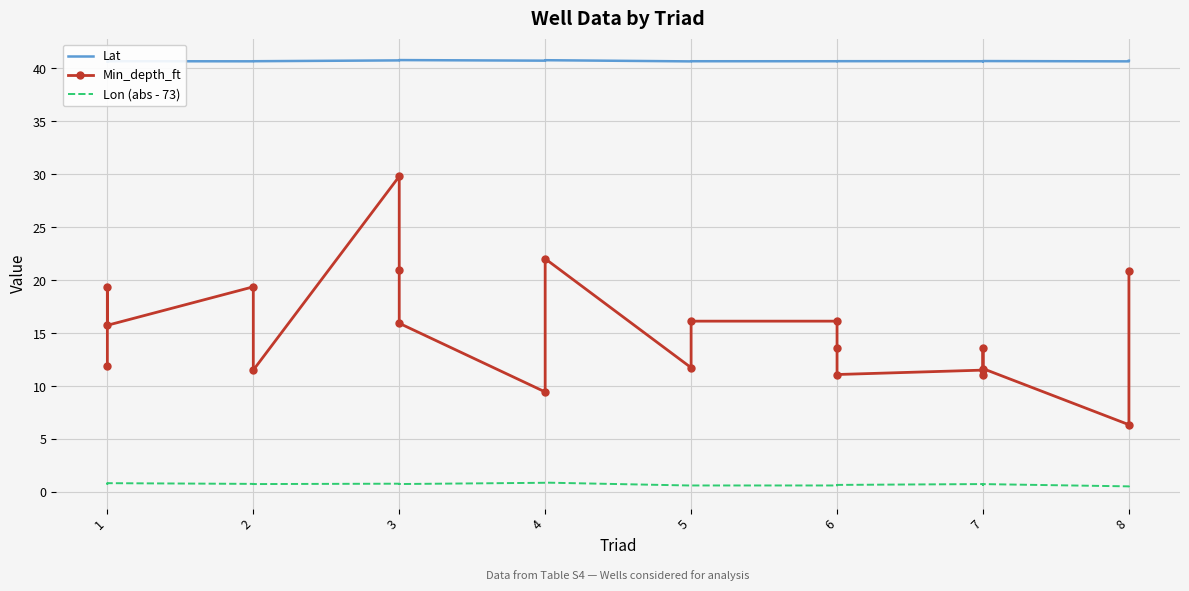

Is the value of Lat at 1 greater than the value of Lon (abs - 73) at 7?

Yes